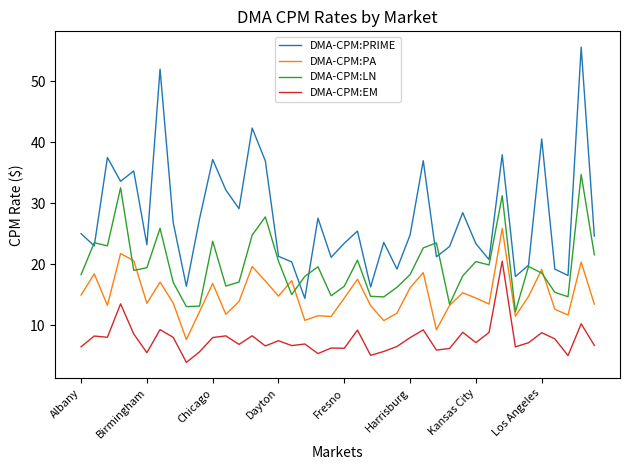

Count the number of categories in the chart.

40